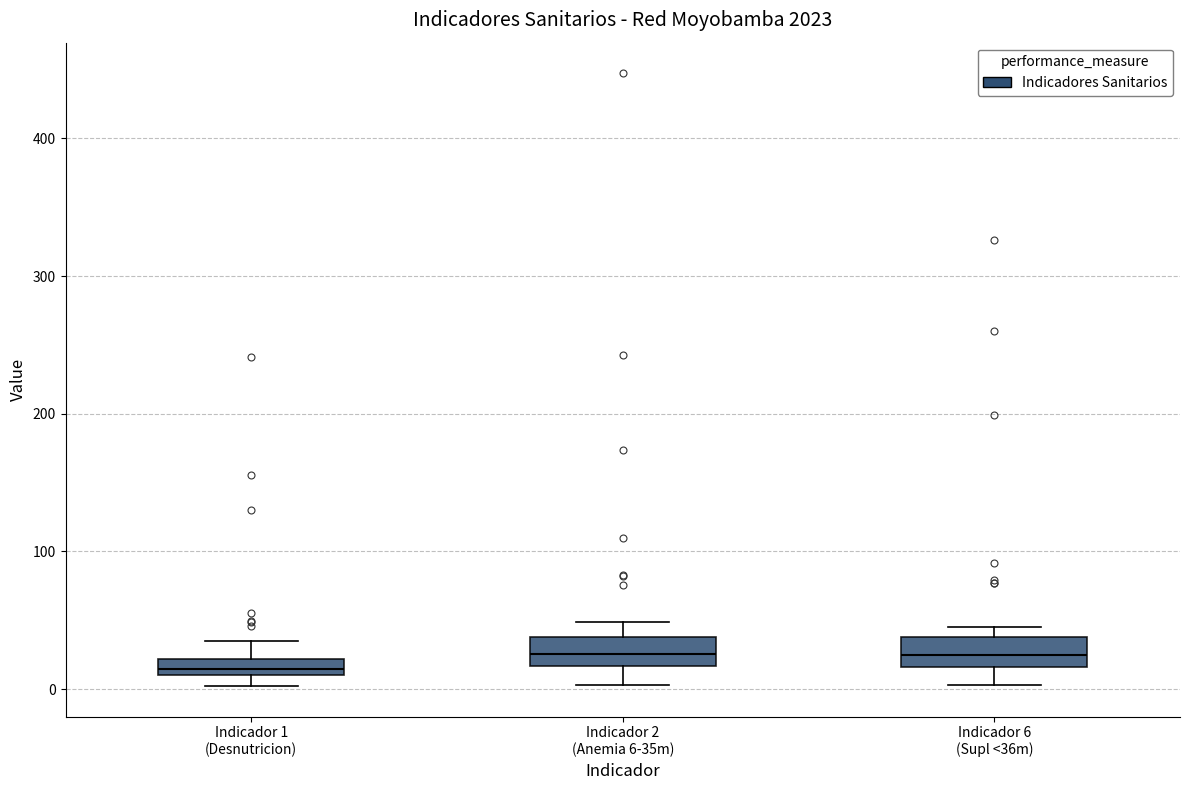

Where is the lower edge of the box for Indicador 6 (Supl <36m) on the y-axis? The values are not printed on the chart, so give them approximately, as read against the axis.

20